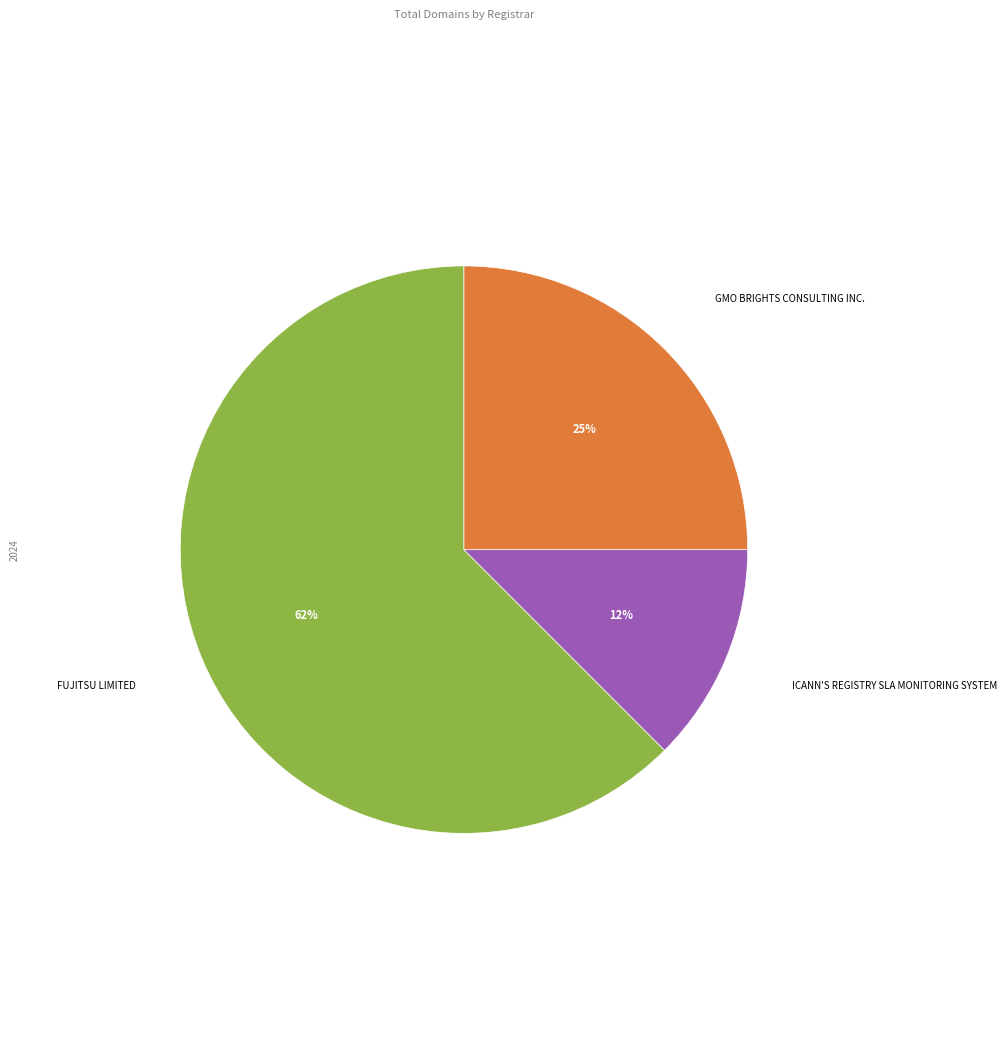

Does any single category account for the majority?

Yes